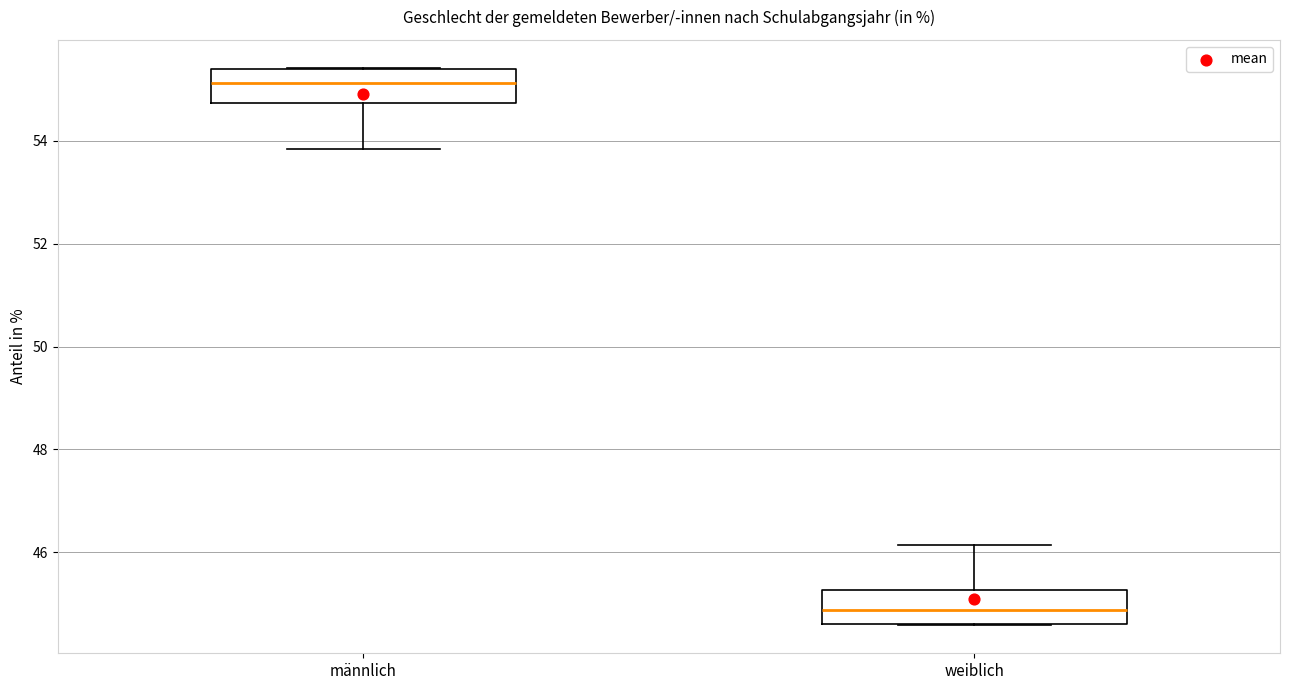

Where does the median line of the box for männlich sit on the y-axis? The values are not printed on the chart, so give them approximately, as read against the axis.

55.2